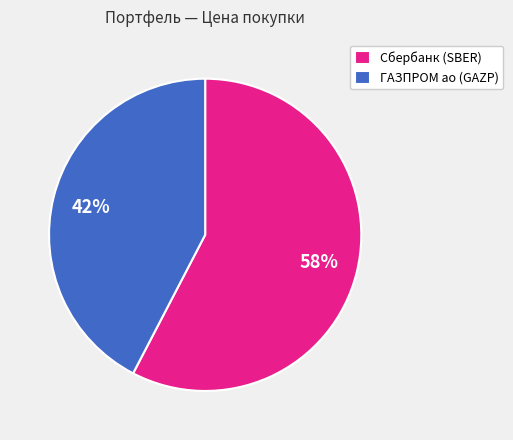

What percentage is the Сбербанк (SBER) slice, to the nearest percent?

58%